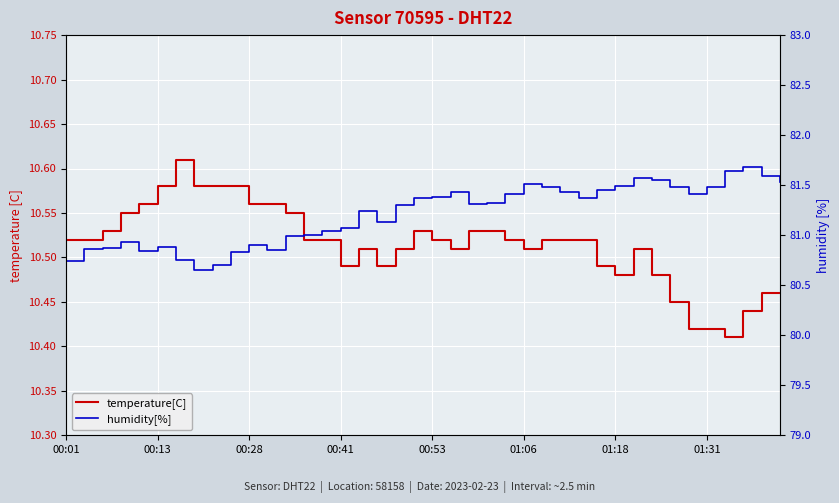

True or false: temperature[C] has a value of 6.9 at 01:06.

False